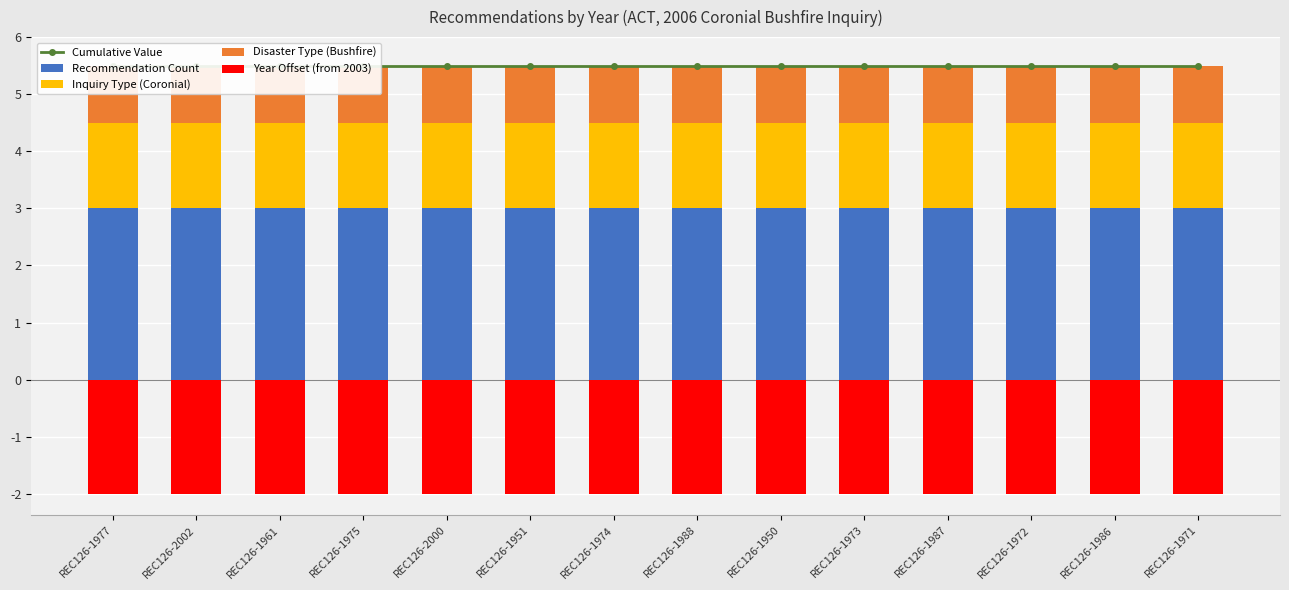

The Recommendation Count series shows 4.0 at REC126-2000. True or false?

False